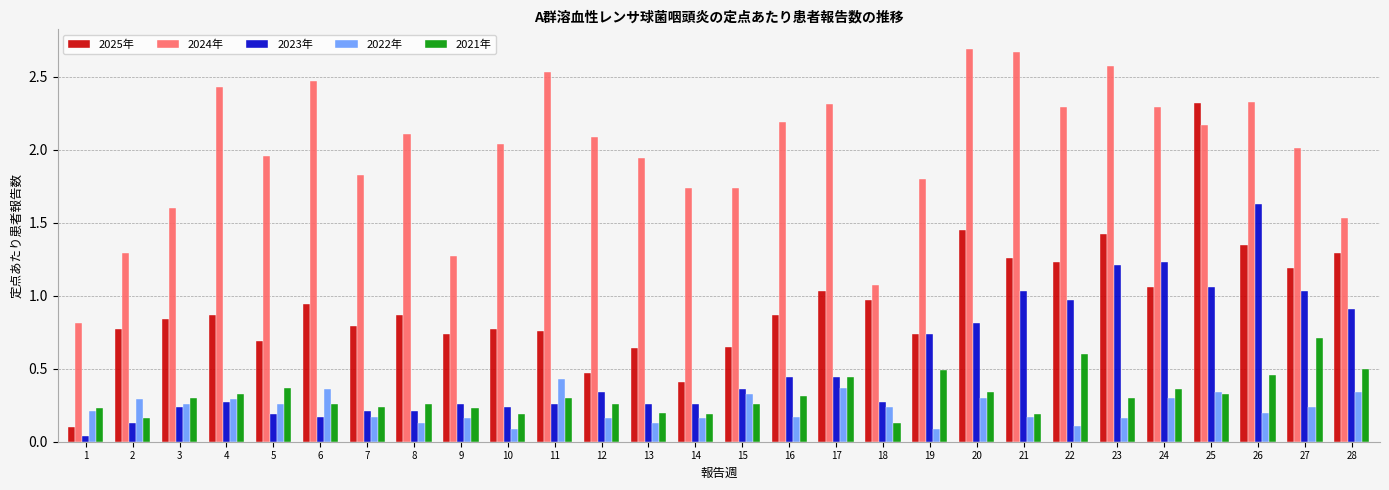

What is the sum of all 2024年 values?

55.8